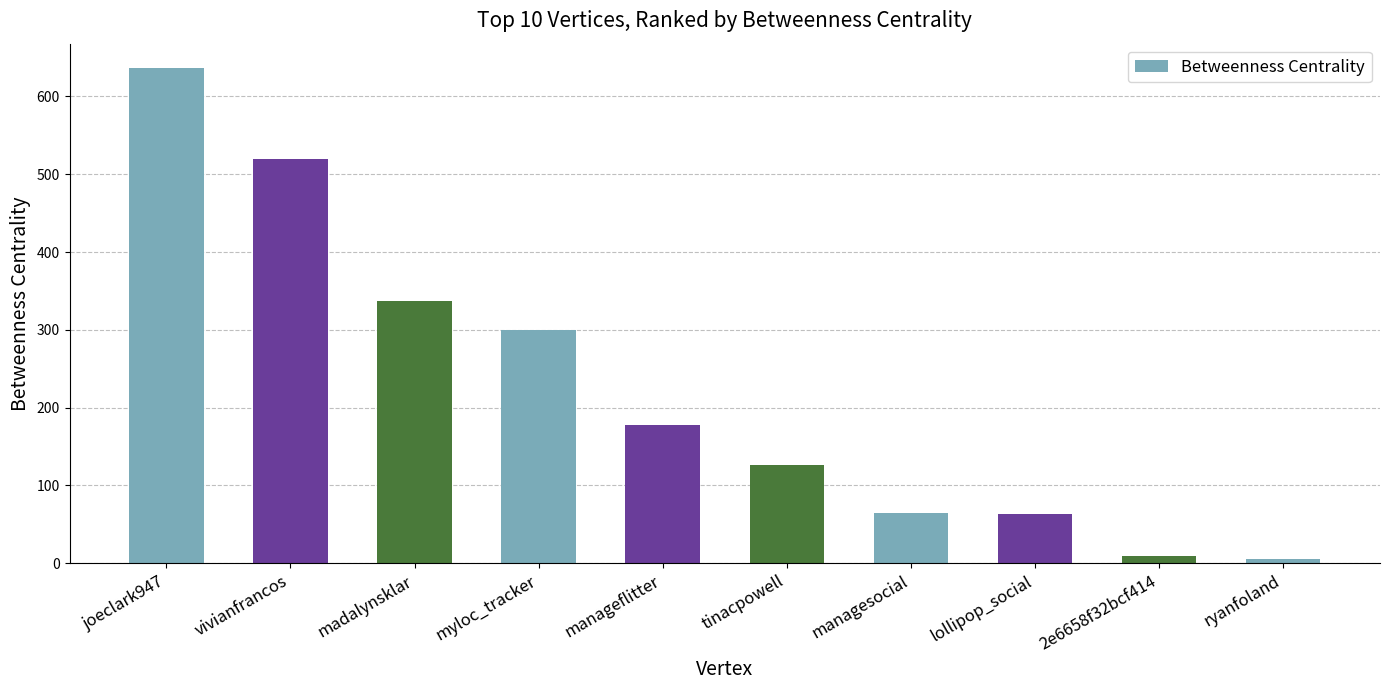

What is the change in value from joeclark947 to myloc_tracker?

-336.7